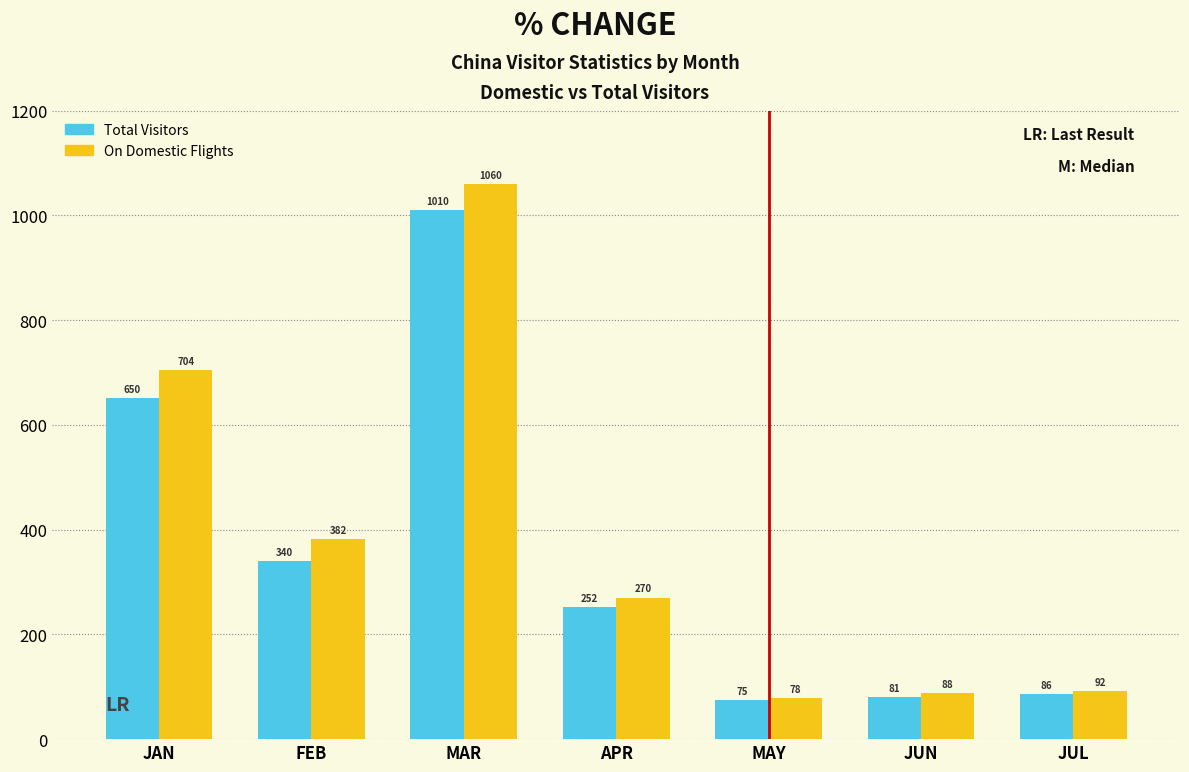

What value does the On Domestic Flights series have at JAN?

704.0